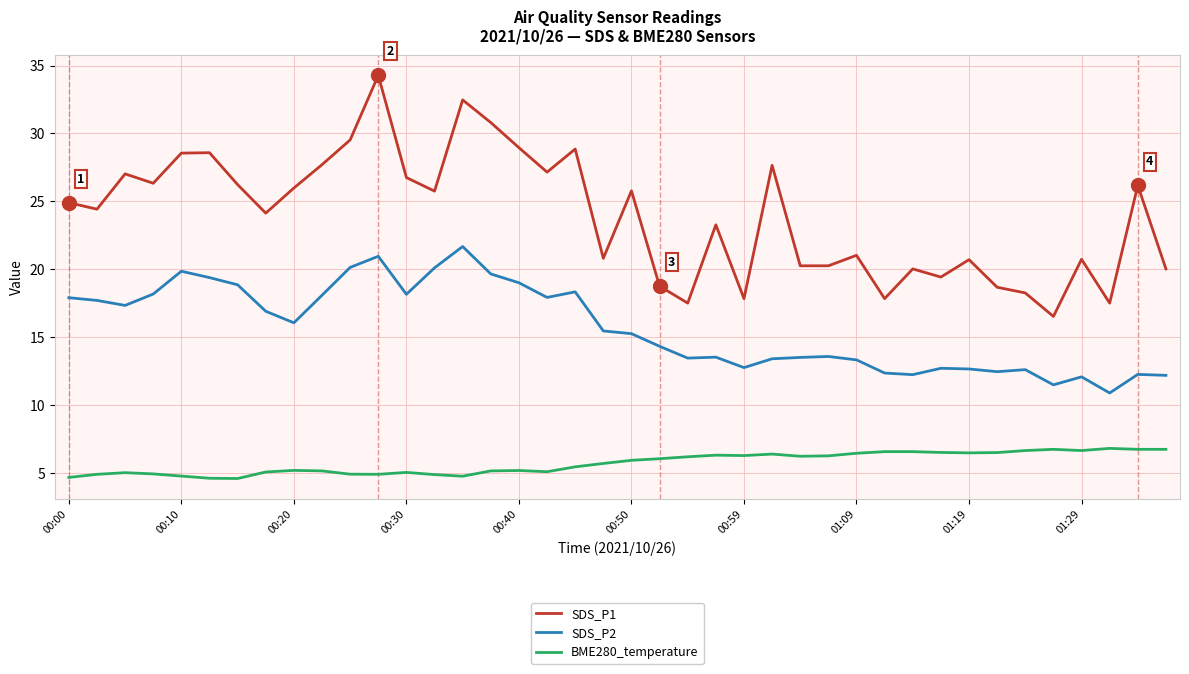

True or false: SDS_P1 has more than 0 points higher than both neighbors.

True